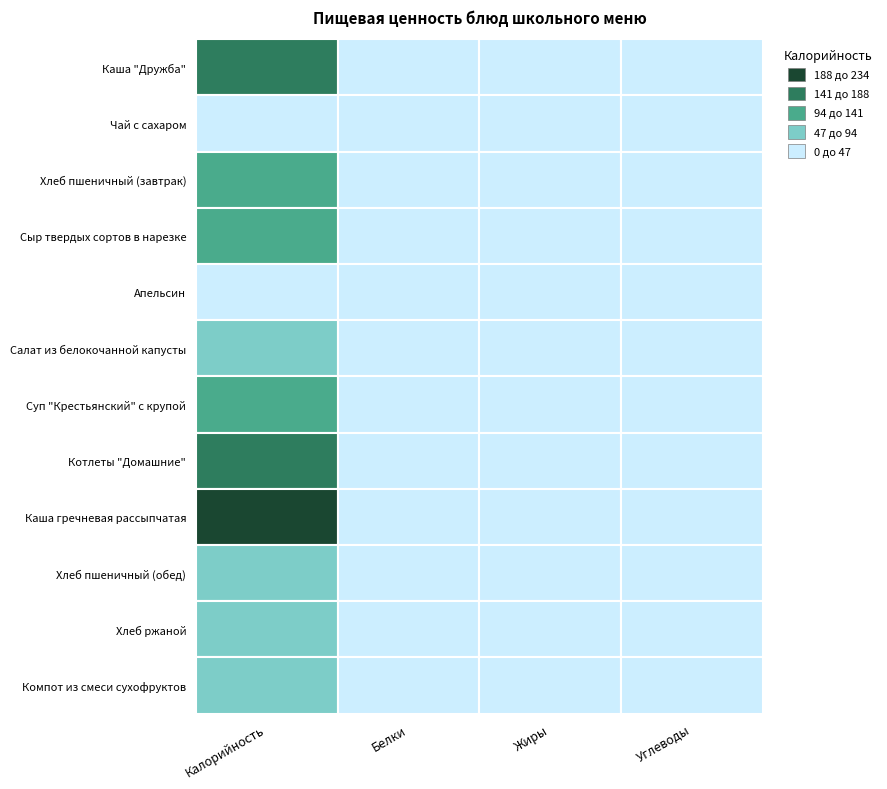

Reading right to left, list all the values displayed in this chart.

Каша "Дружба": 24.0	5.9	5.0	168.9
Чай с сахаром: 5.8	0.0	0.2	24.2
Хлеб пшеничный (завтрак): 29.5	0.5	4.6	140.6
Сыр твердых сортов в нарезке: 0.0	8.9	7.0	107.5
Апельсин: 8.1	0.2	0.9	37.8
Салат из белокочанной капусты: 6.2	6.1	1.5	85.8
Суп "Крестьянский" с крупой: 10.8	5.8	5.1	115.6
Котлеты "Домашние": 7.0	9.2	11.6	157.4
Каша гречневая рассыпчатая: 35.9	6.3	8.2	233.7
Хлеб пшеничный (обед): 14.8	0.2	2.3	70.3
Хлеб ржаной: 10.0	0.4	2.0	51.2
Компот из смеси сухофруктов: 17.8	0.0	0.4	72.9